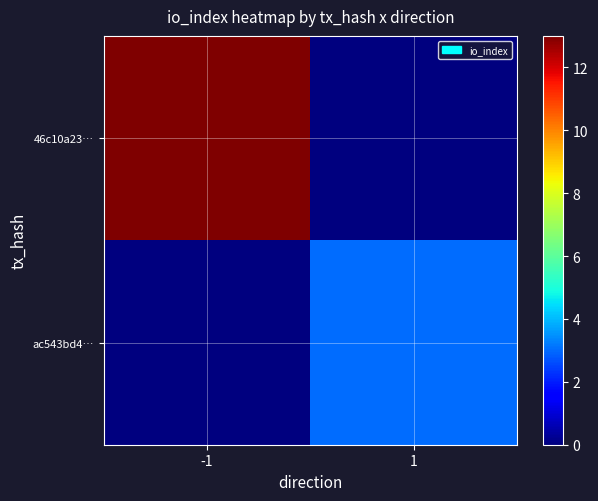

Which series has the widest spread of values?

46c10a23…